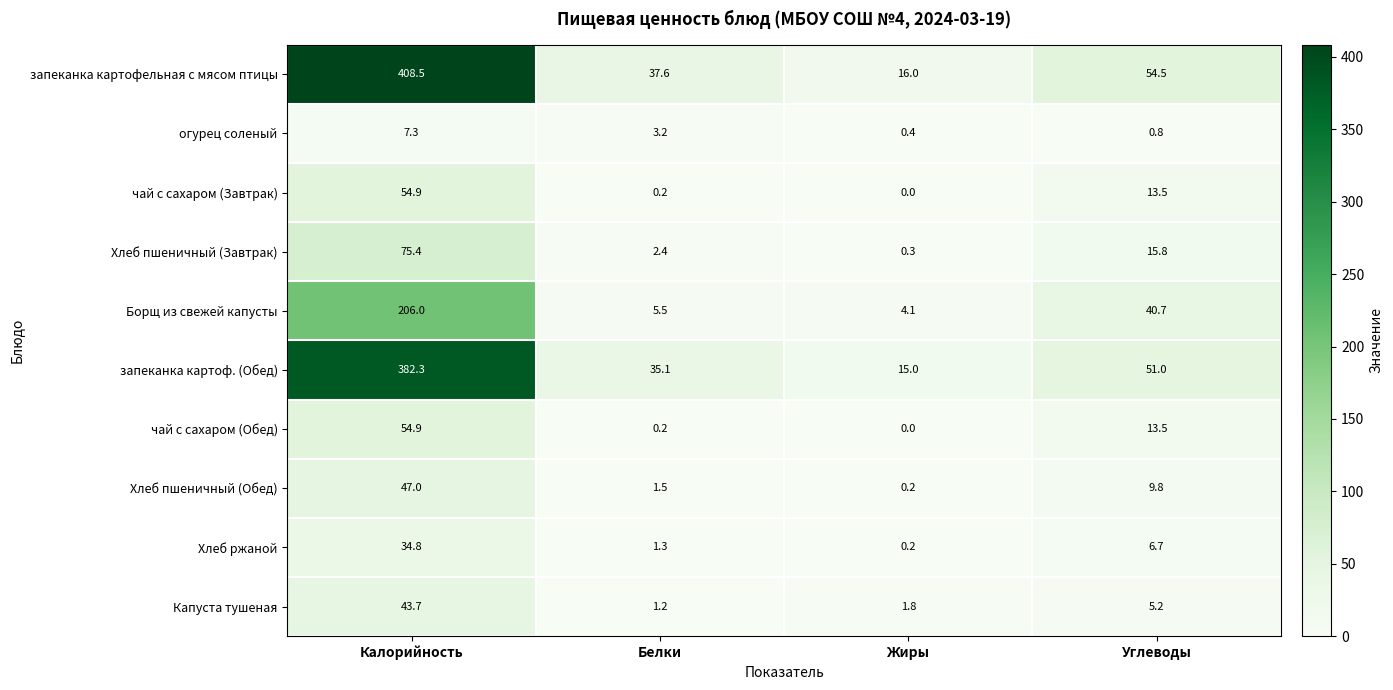

How many distinct data groups are displayed?

10